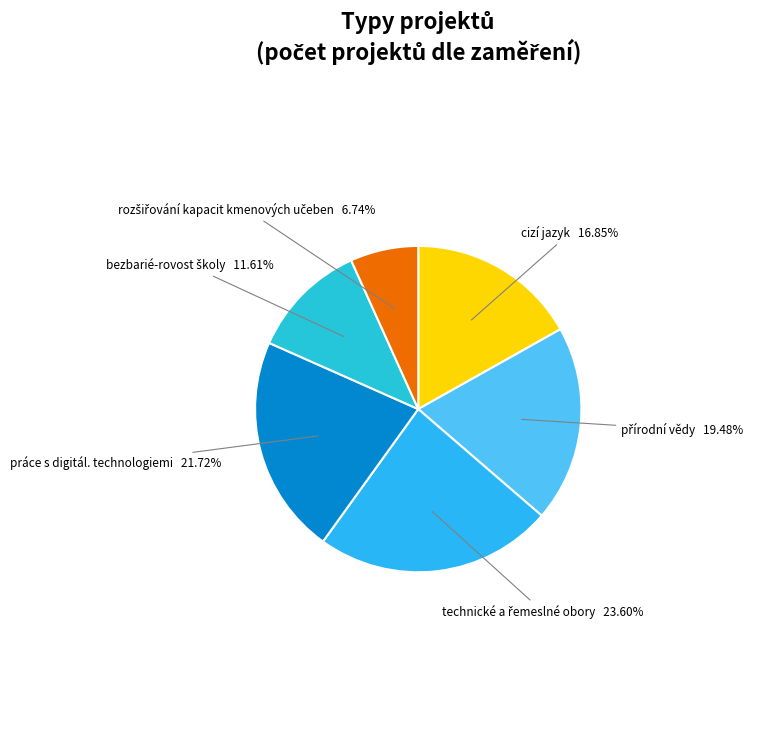

Does cizí jazyk represent more than half of the total?

No